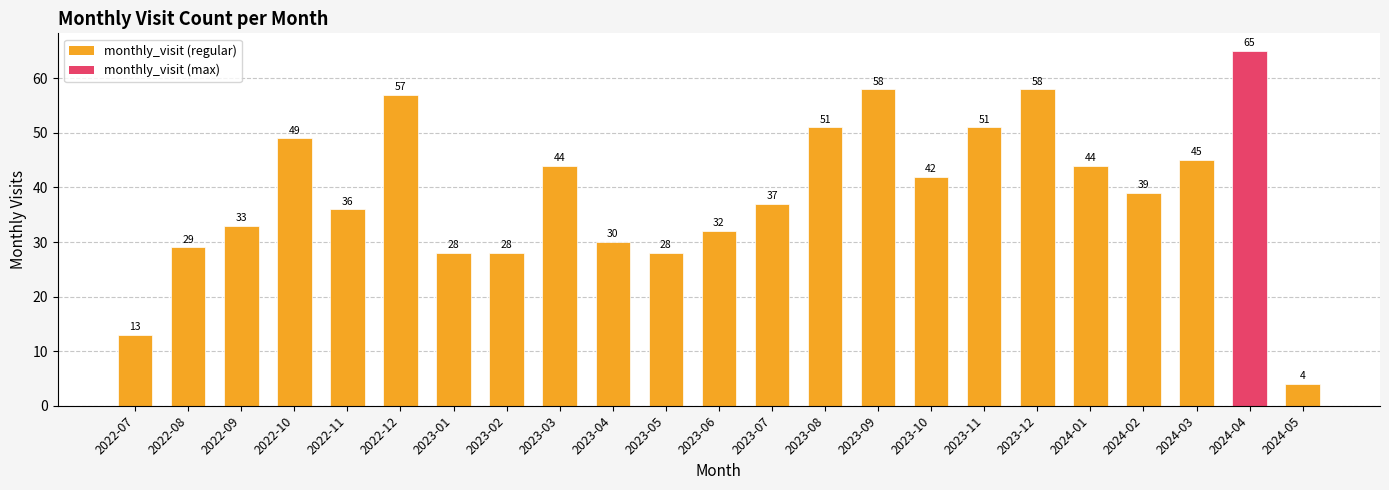

Count the number of categories in the chart.

23